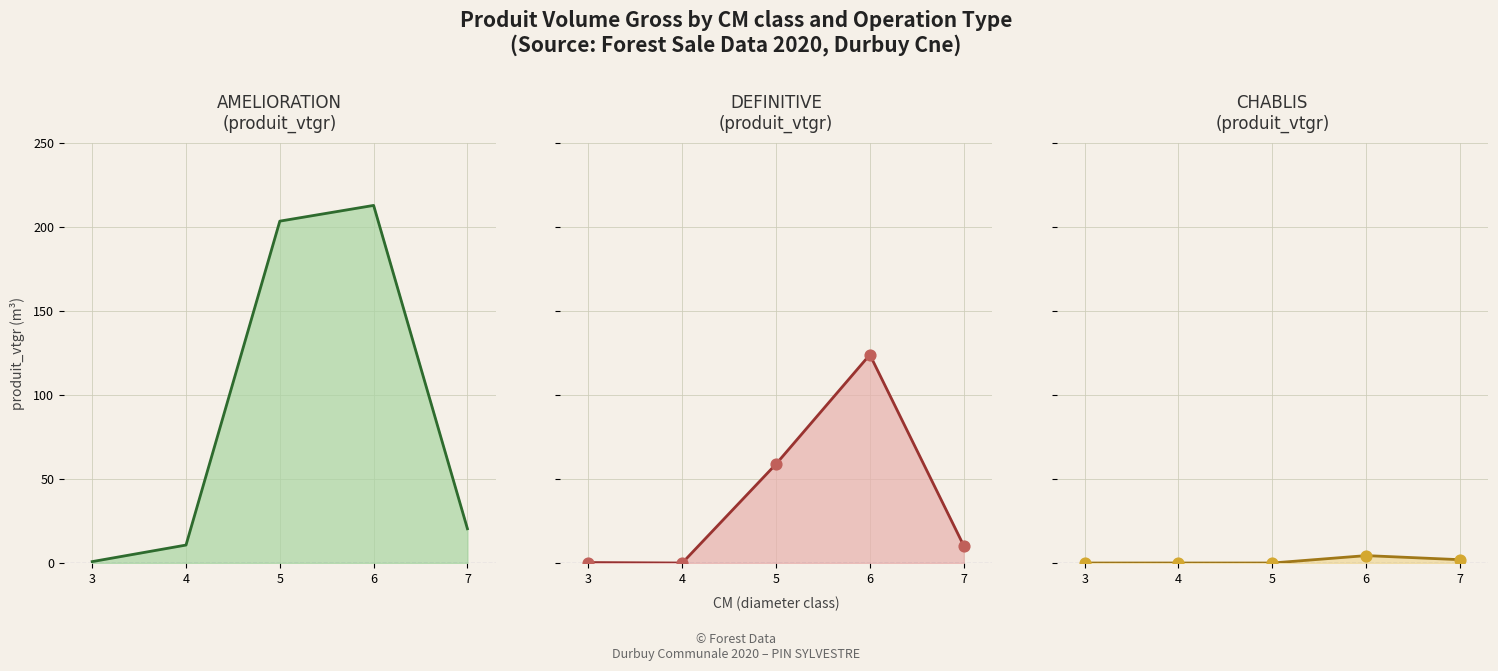

Is the value of AMELIORATION (produit_vtgr) line at 4 greater than the value of DEFINITIVE (produit_vtgr) line at 6?

No